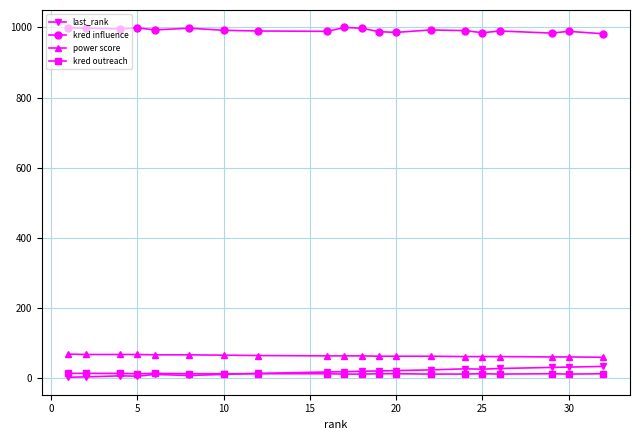

What is the maximum value shown in the chart?

1000